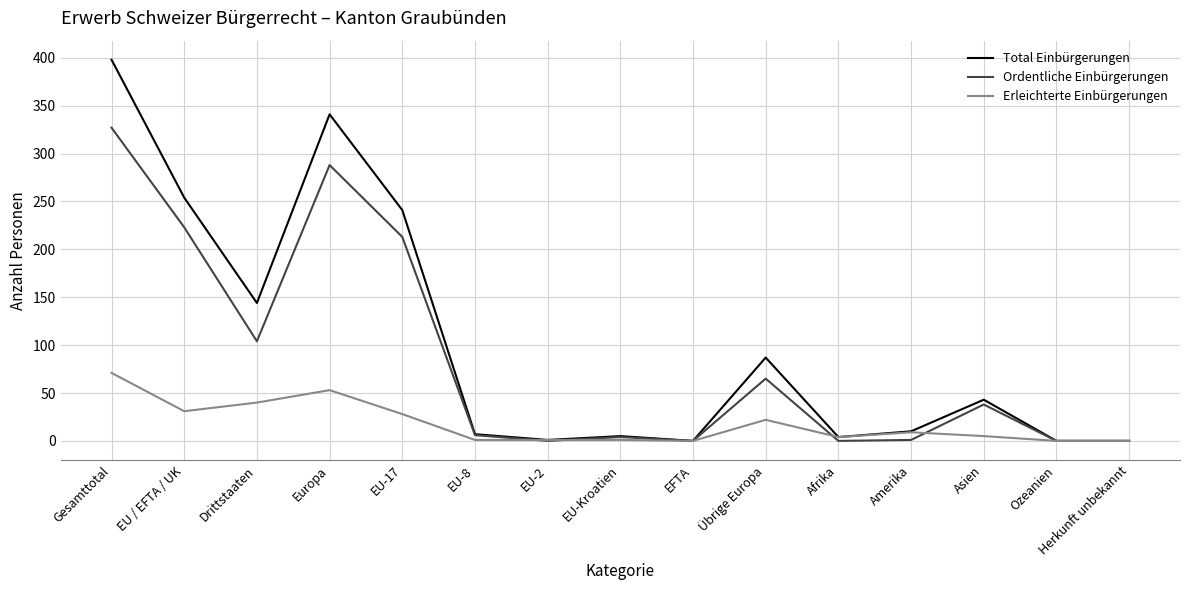

Which series has the widest spread of values?

Total Einbürgerungen